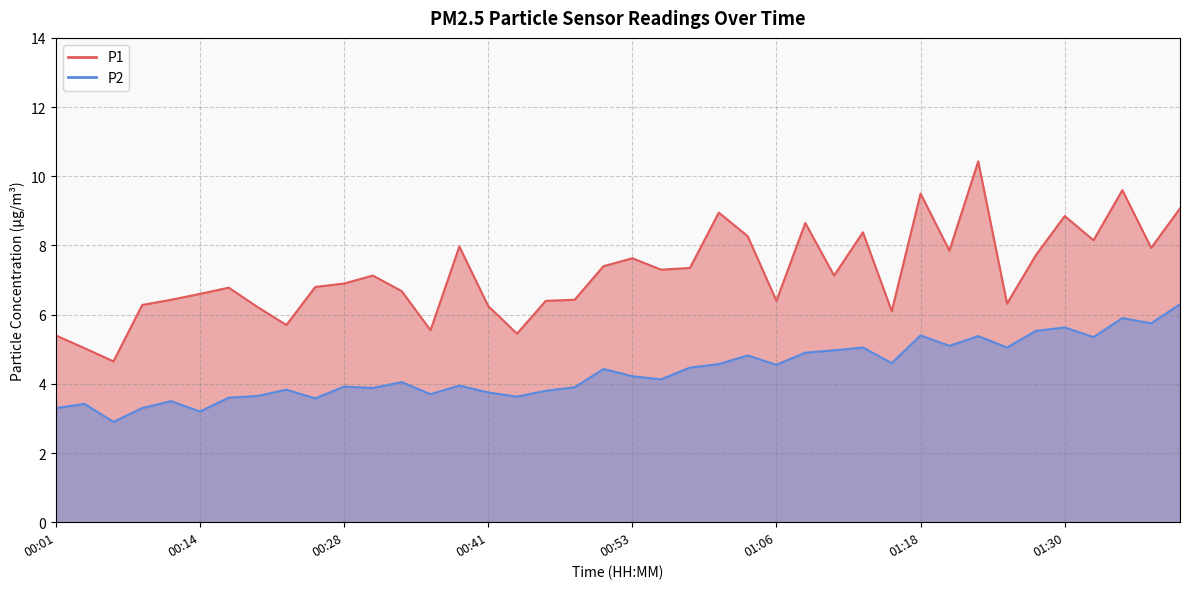

Rank the series by their average value, from lowest to highest.

P2, P1